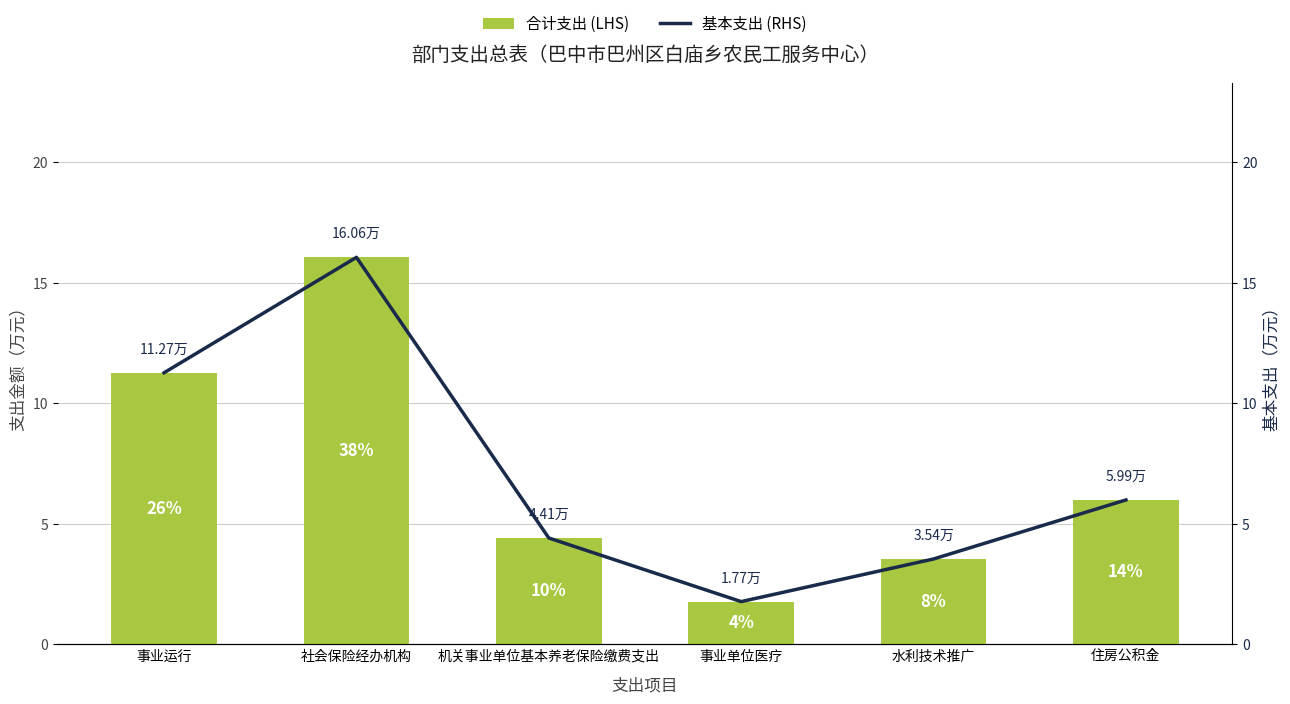

What is the approximate value of 合计支出 (LHS) at 水利技术推广?

3.5